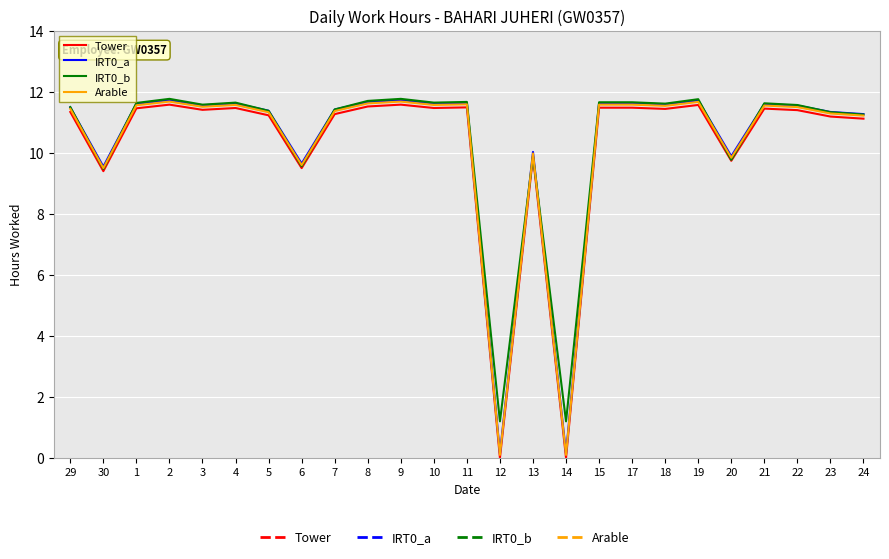

How many distinct data groups are displayed?

4